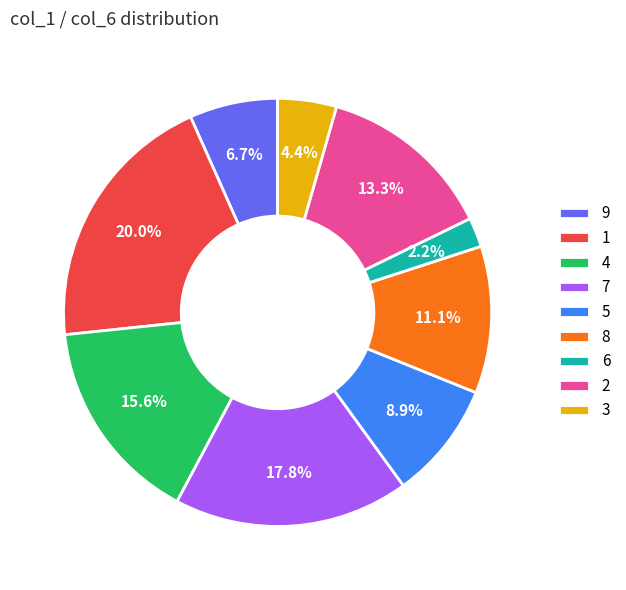

To the nearest percent, what is the difference between the 1 and 3 slice percentages?

16%